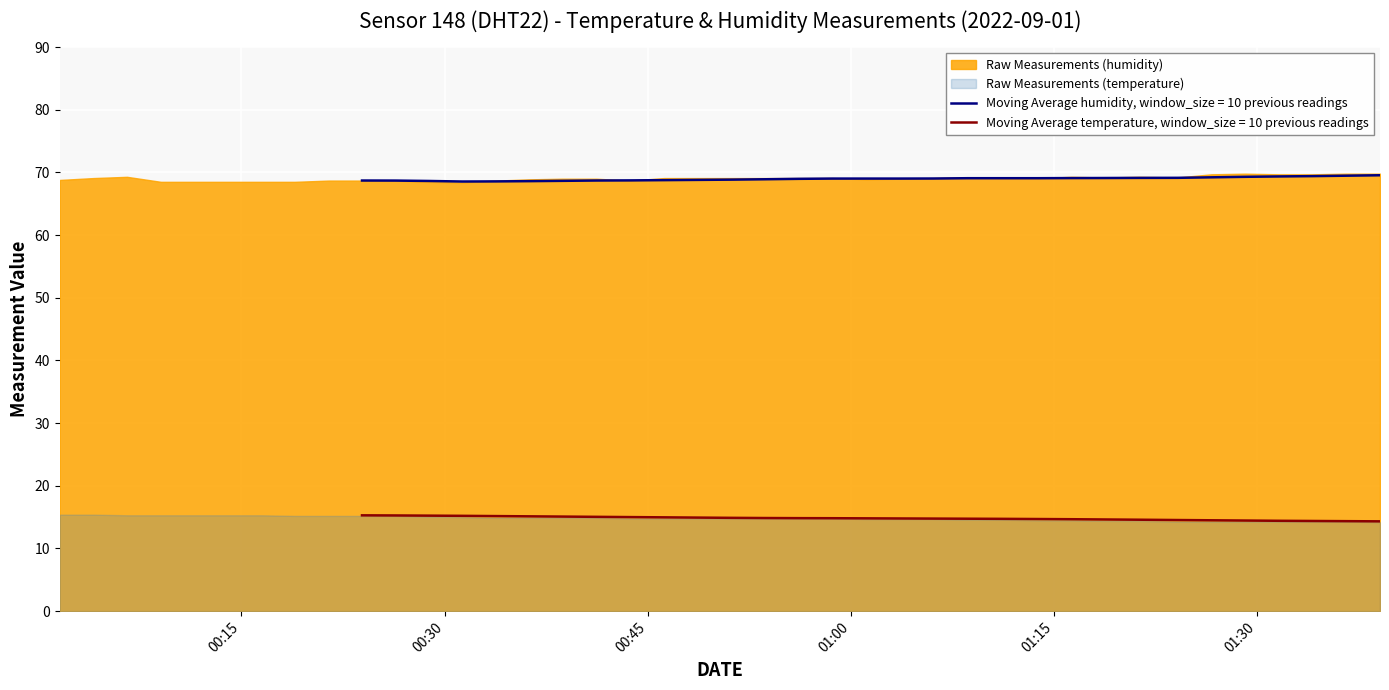

What is the difference between the second highest and second lowest values in the humidity series?

1.3